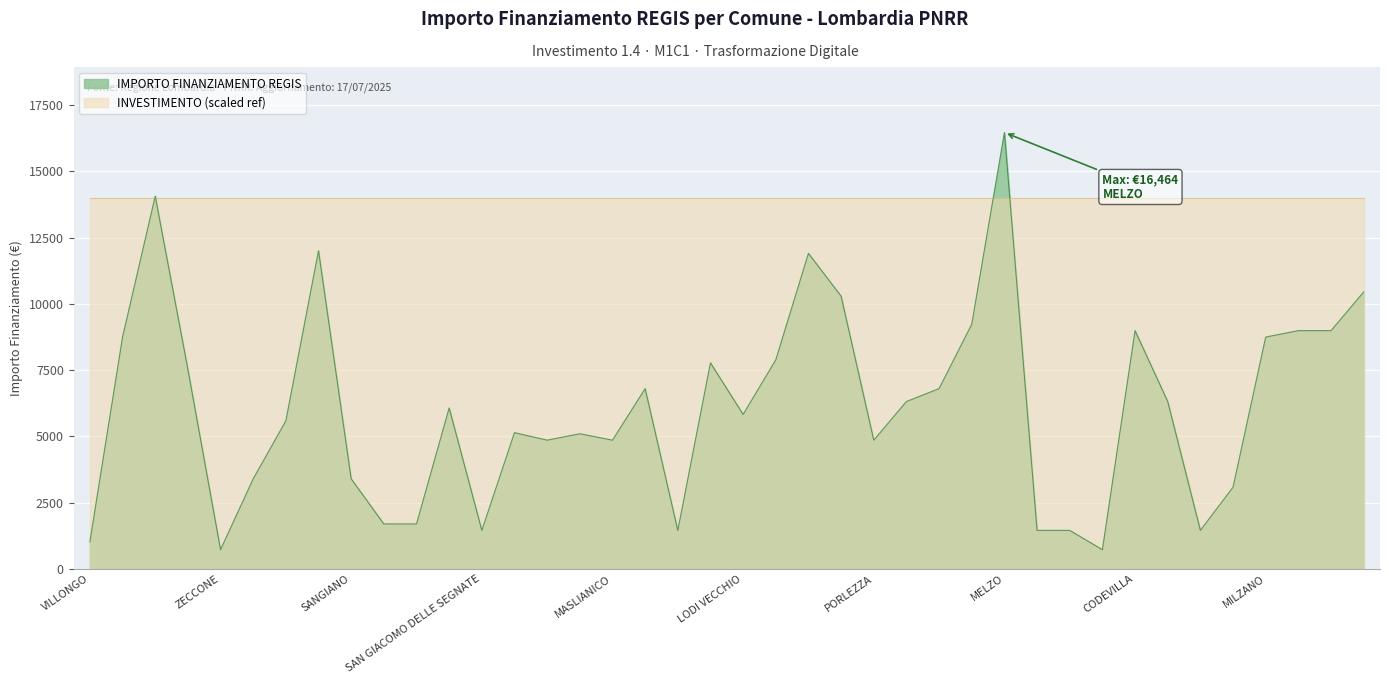

What is the change in value from PORLEZZA to CLAINO CON OSTENO?

+1458